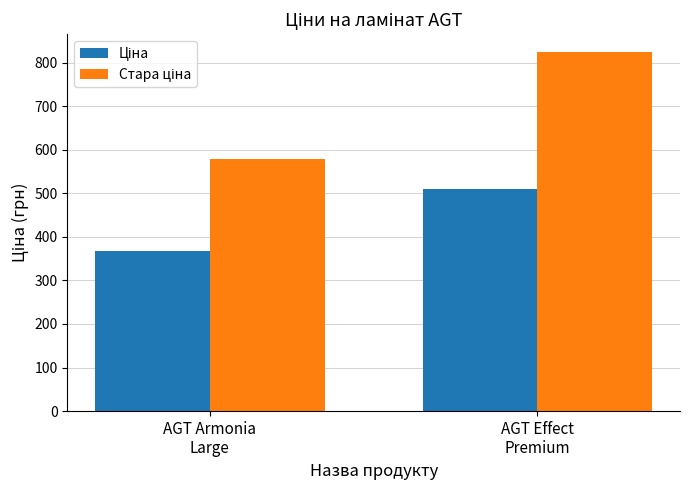

At which category is the sum across all series the highest?

AGT Effect
Premium